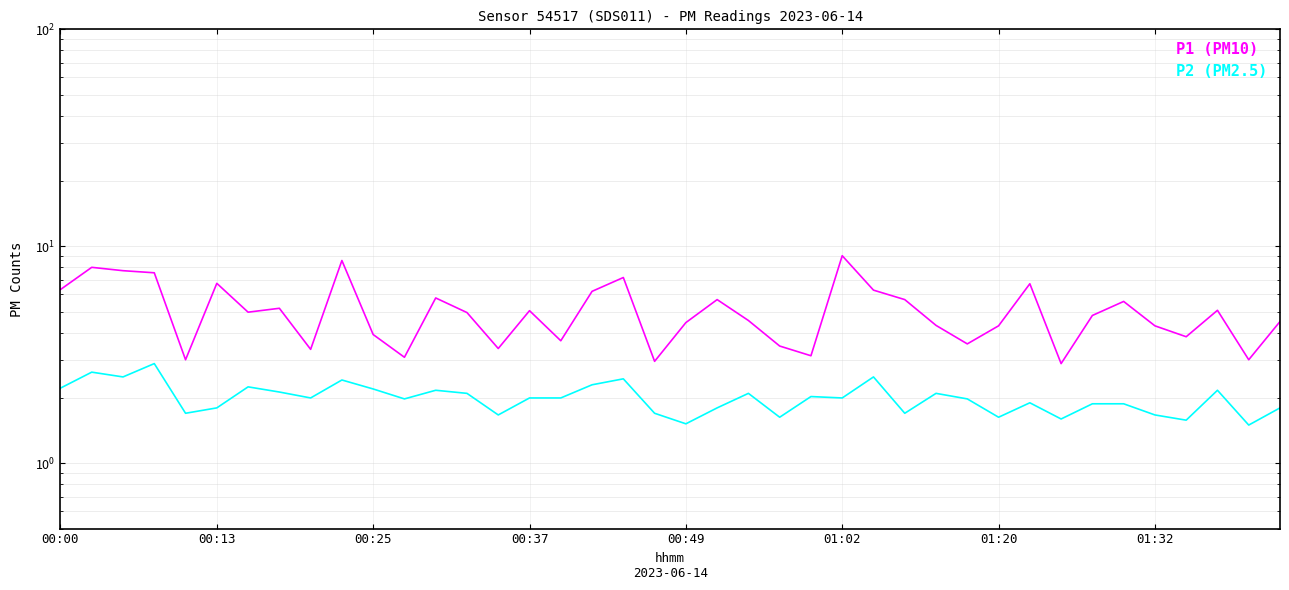

At how many categories does at least one series exceed 8?

2